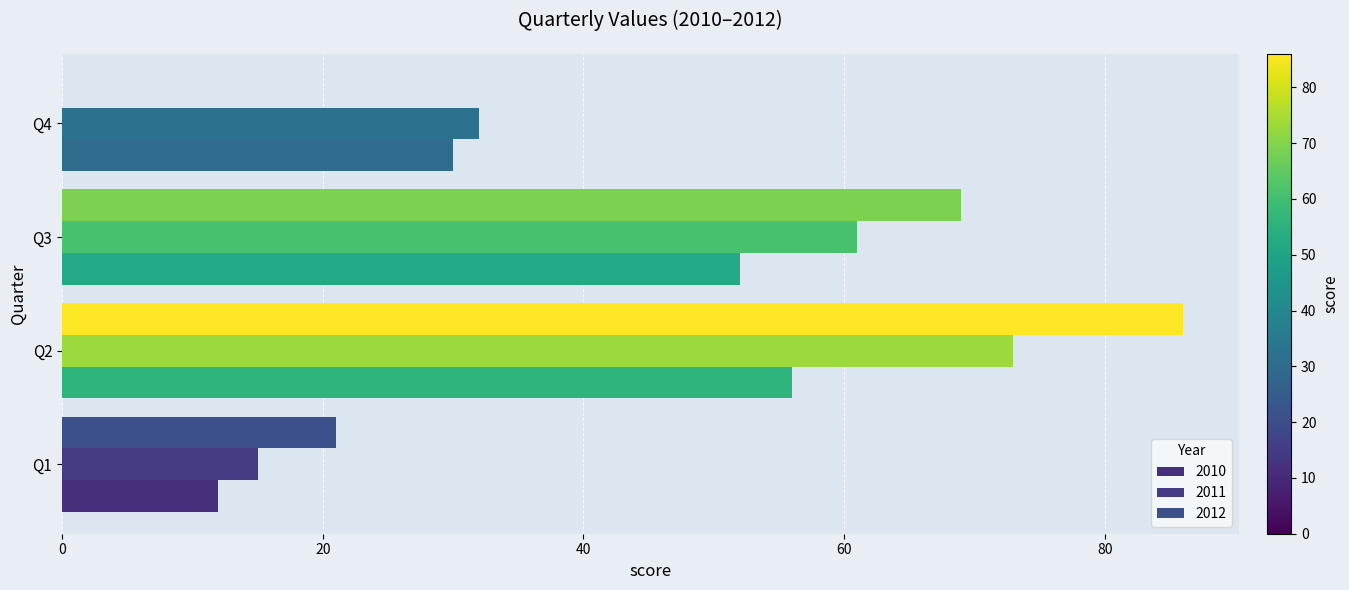

How many series are shown in this chart?

3